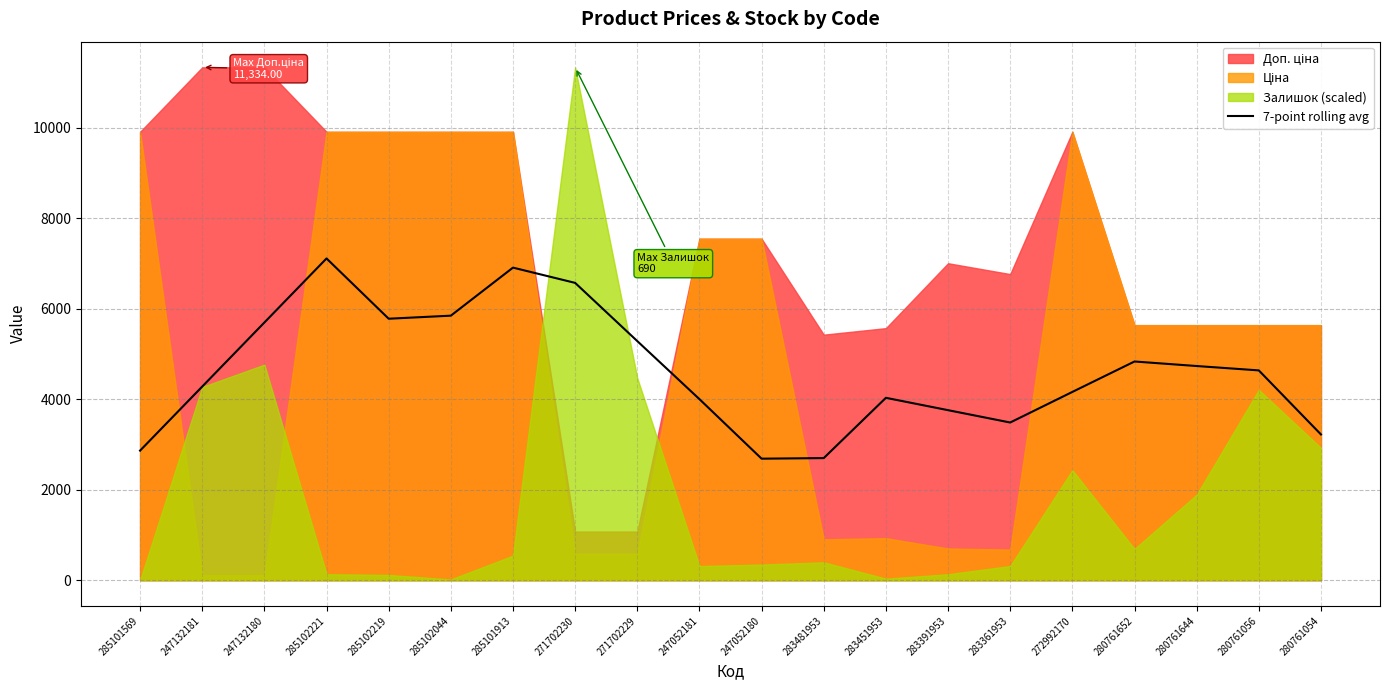

True or false: the data shows 4000.7 at 247052181.

True